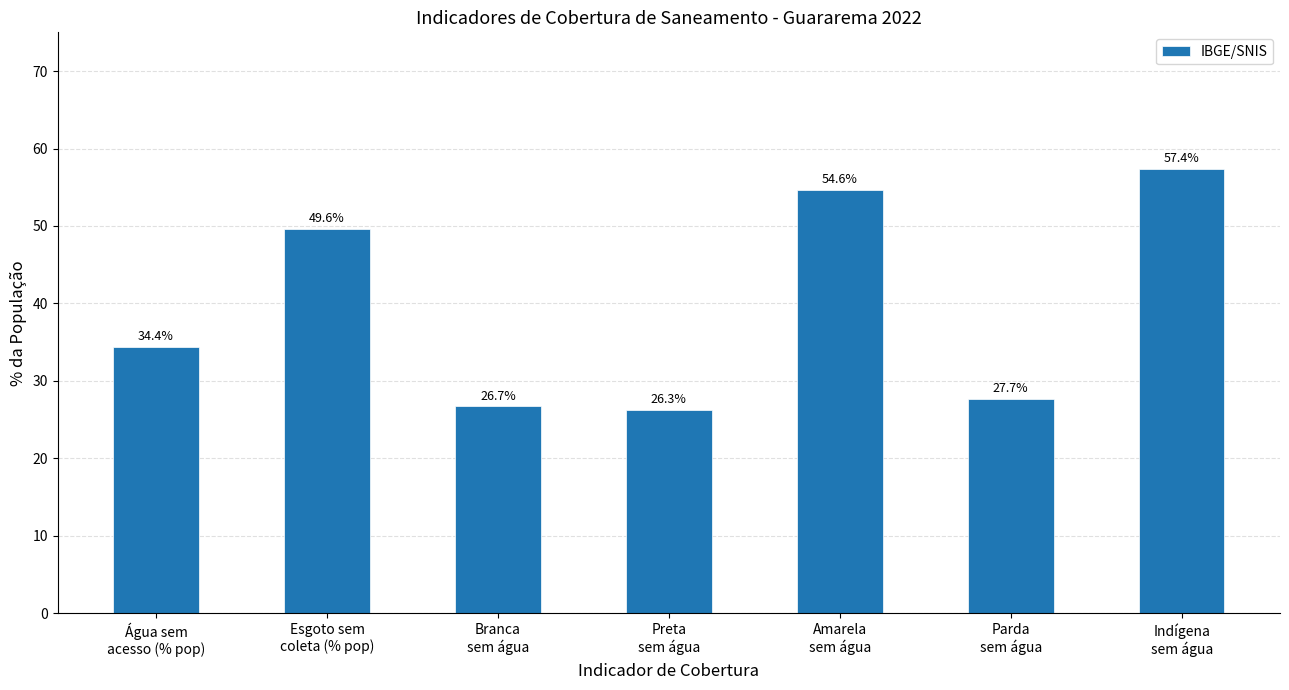

The value at Indígena
sem água is 95.8. True or false?

False